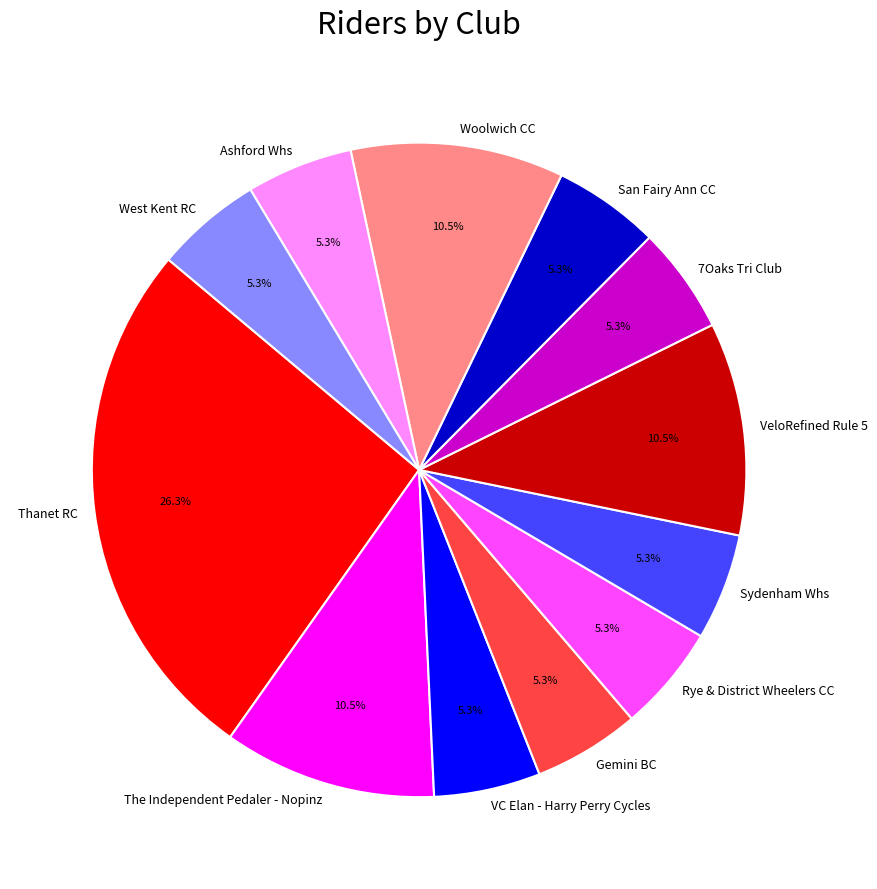

Between Thanet RC and West Kent RC, which is larger?

Thanet RC